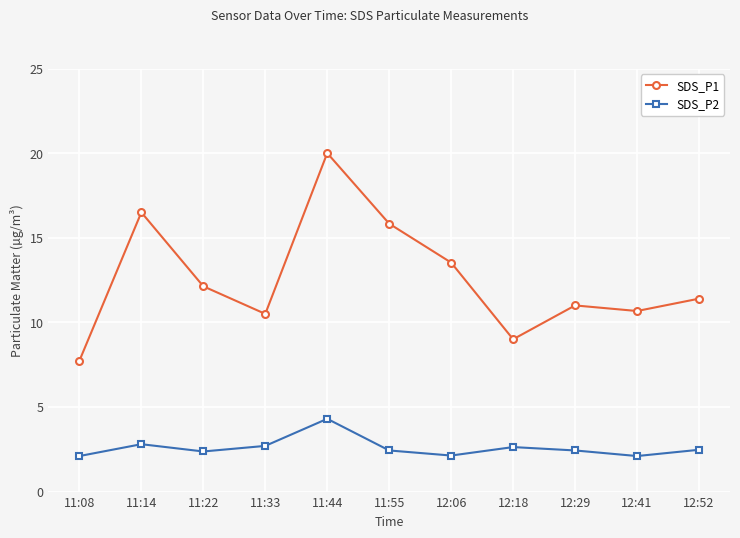

Does the chart have visible grid lines?

Yes